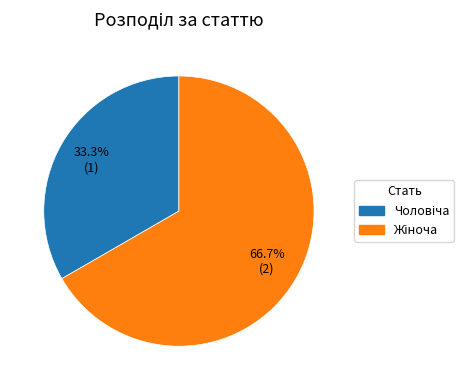

Is there any slice that represents more than half of the pie?

Yes